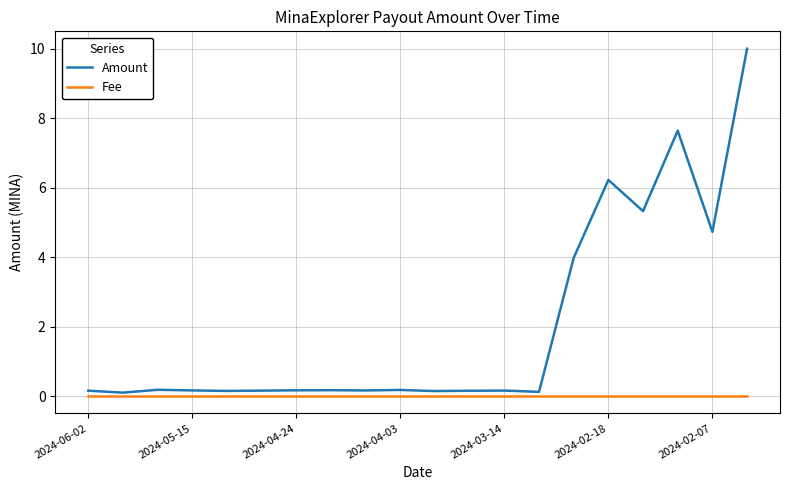

What is the highest value of the Amount series?

10.0